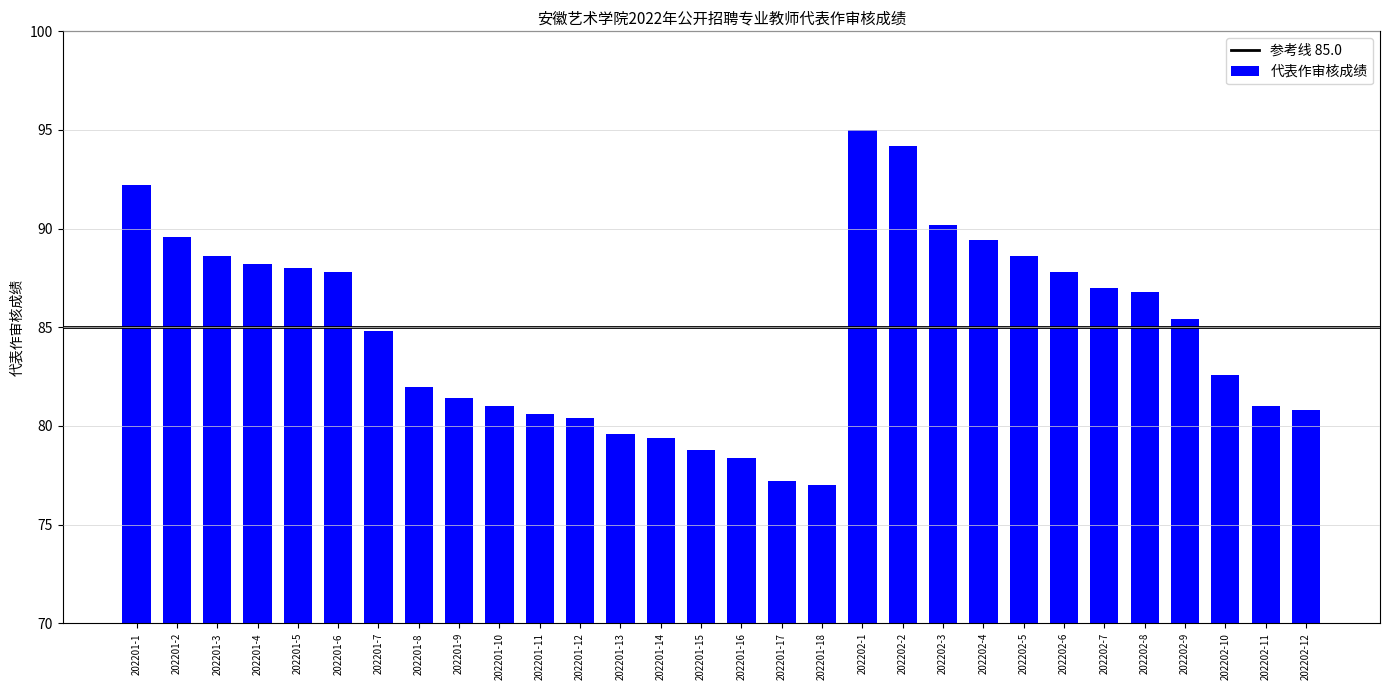

What is the difference between the maximum and minimum values?

18.0